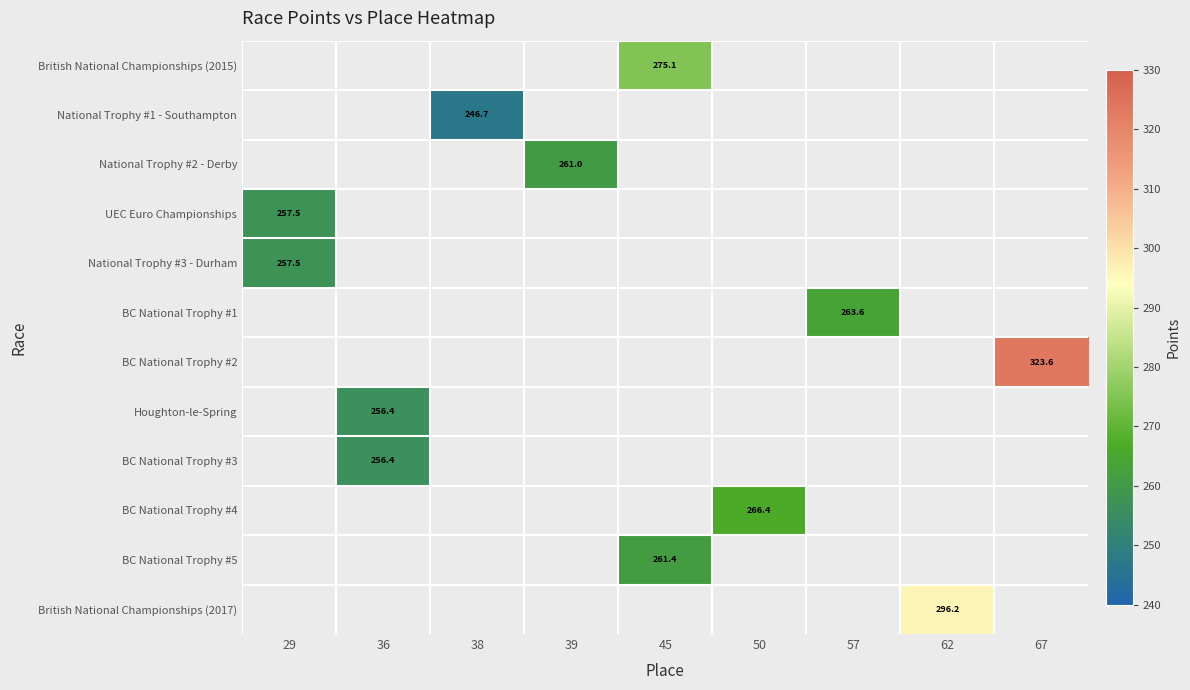

What is the minimum value shown in the chart?

246.7